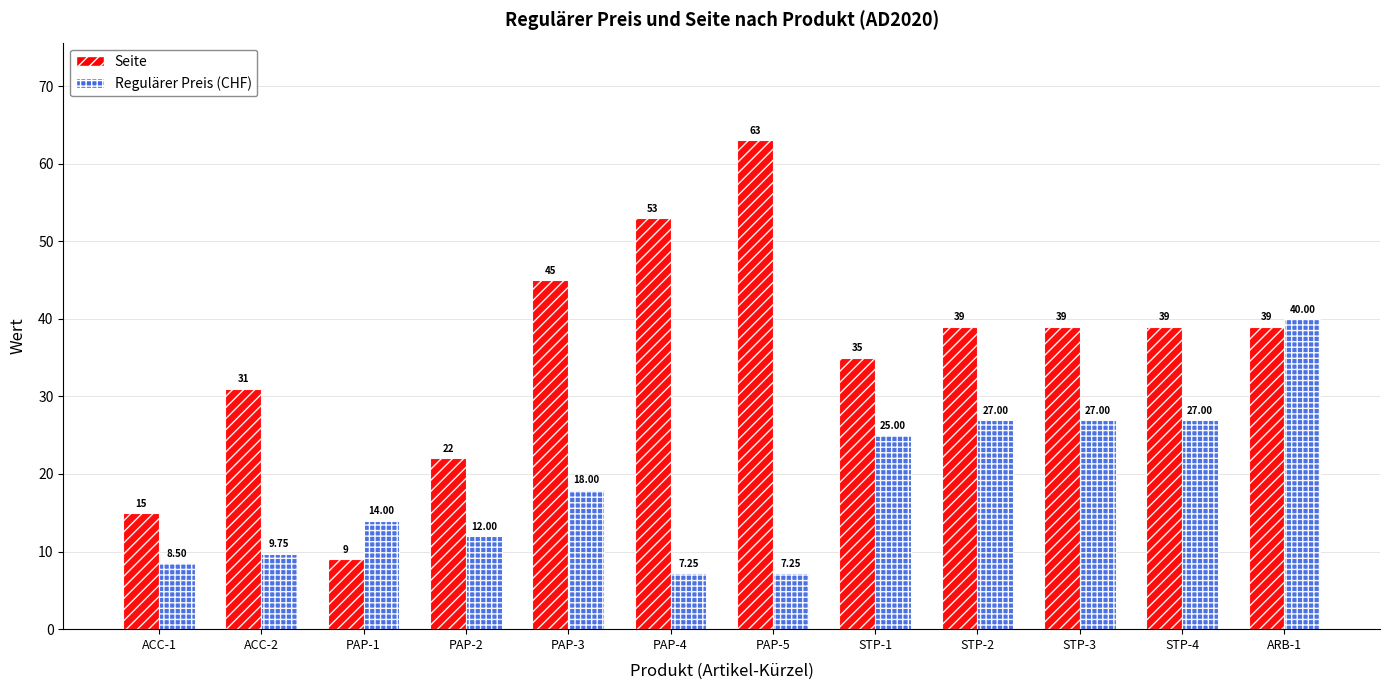

At which category is the sum across all series the highest?

ARB-1